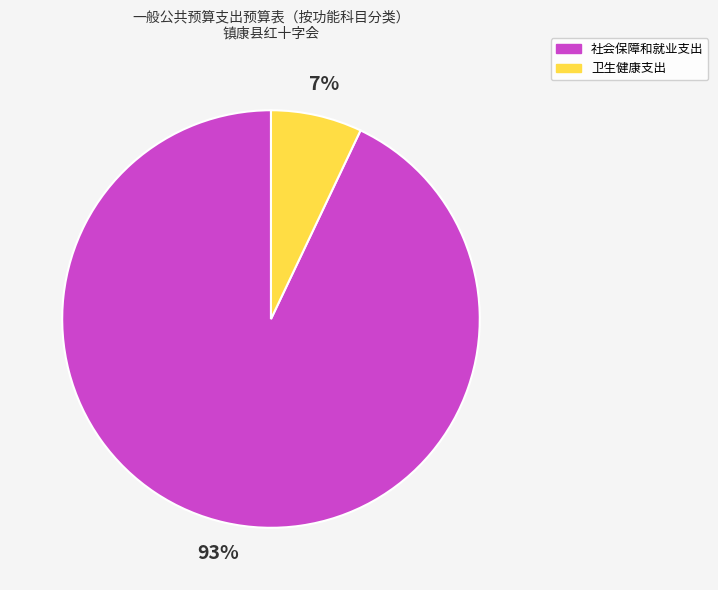

To the nearest percent, what portion does 卫生健康支出 represent?

7%